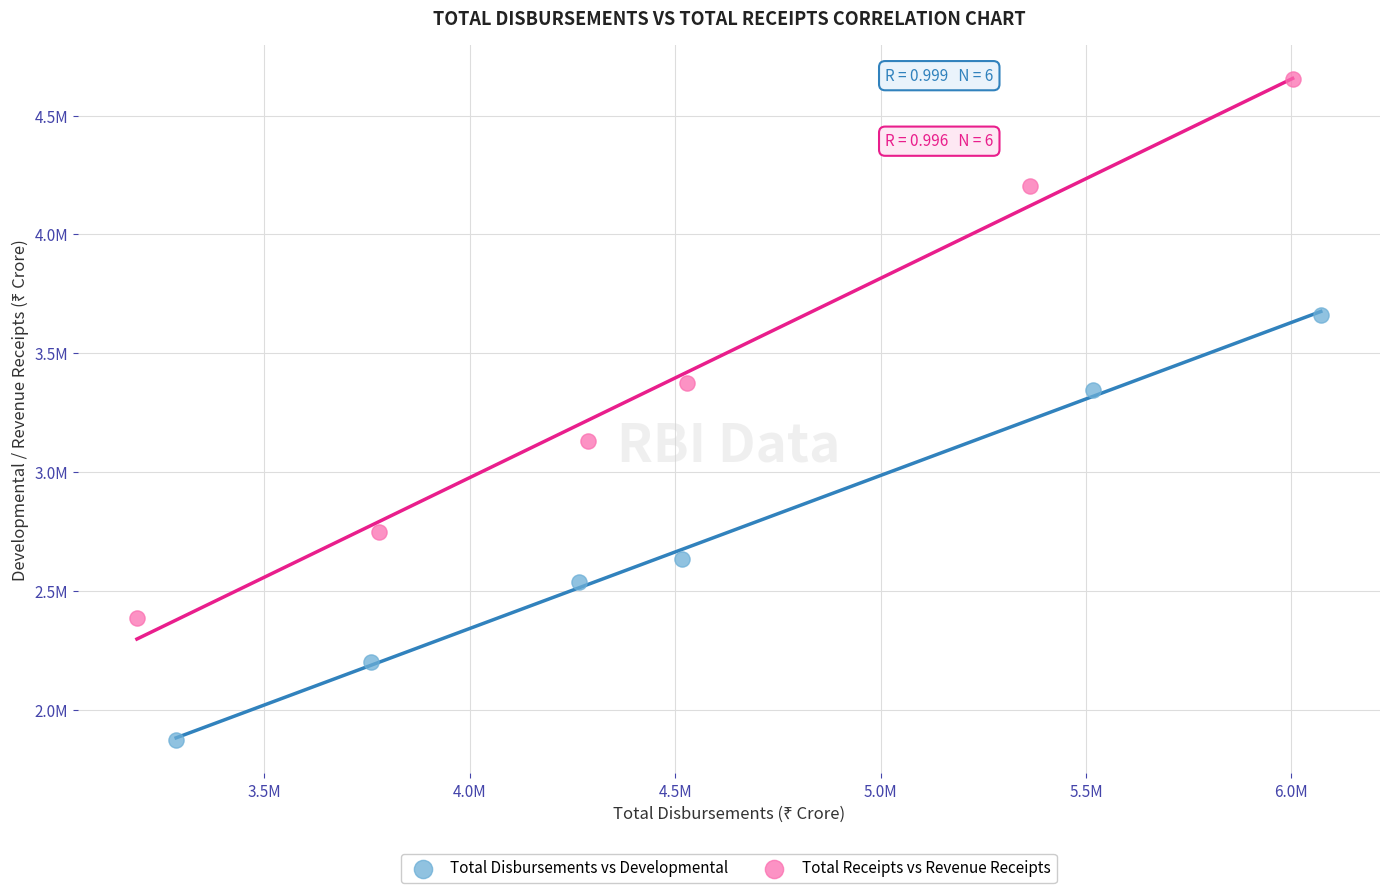

Which series contains the lowest Y value?

Total Disbursements vs Developmental